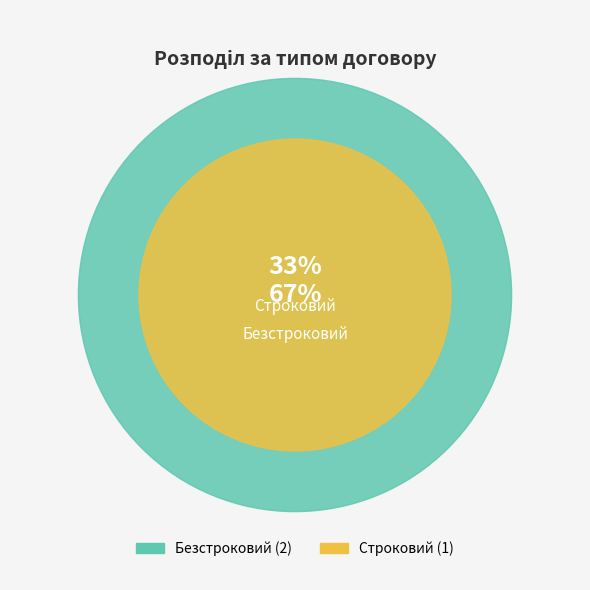

The Безстроковий slice represents 67% of the pie. True or false?

True